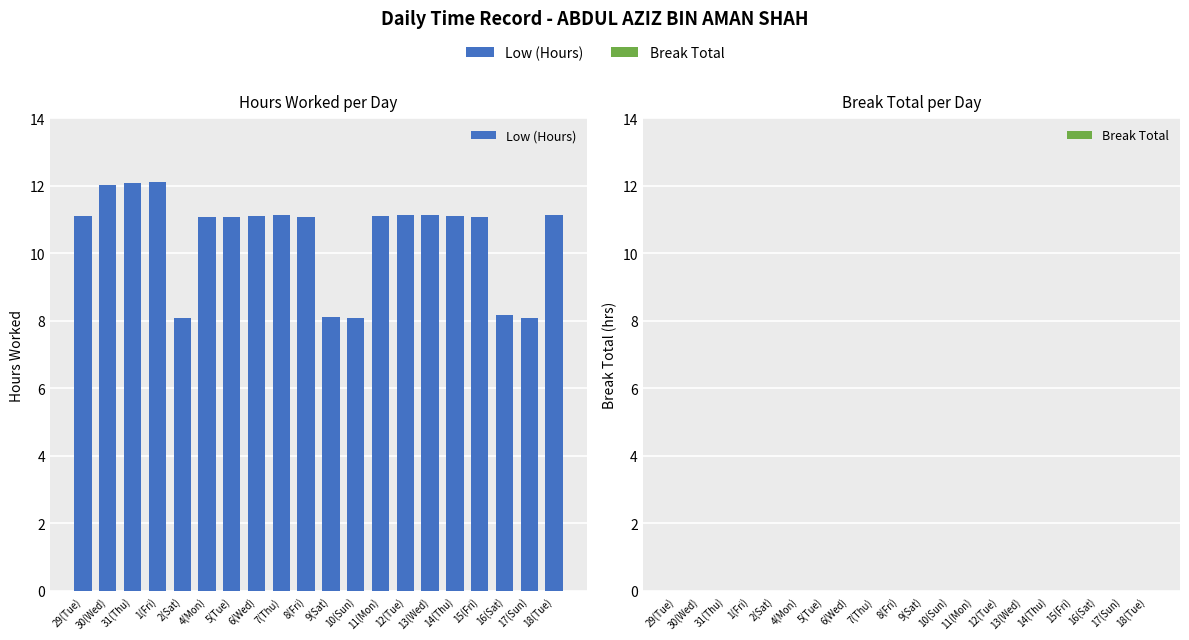

What is the difference between the second highest and second lowest values?

4.0